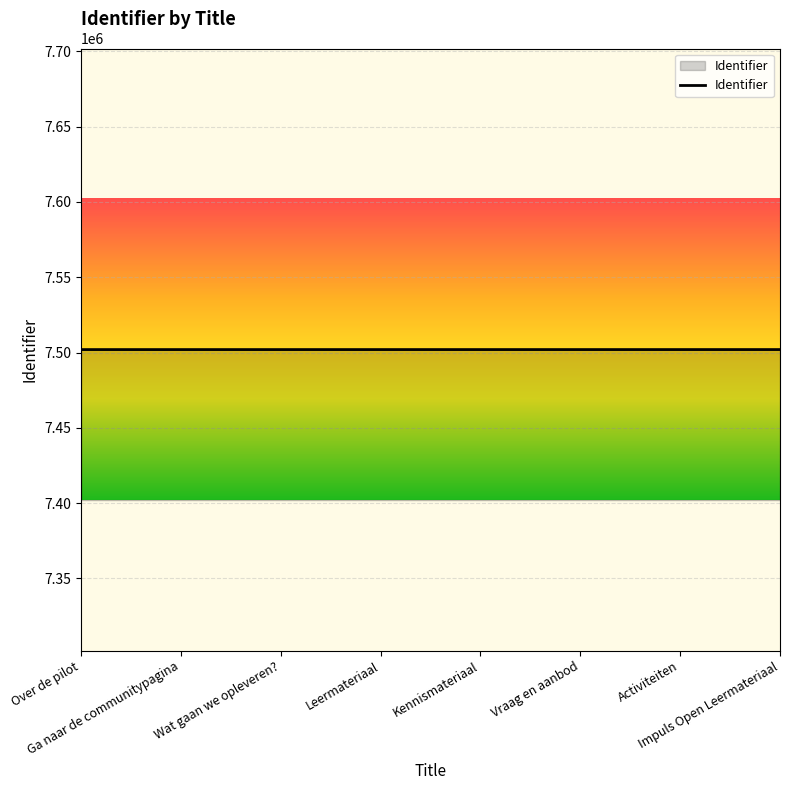

The chart shows a value of 5024564 at Wat gaan we opleveren?. True or false?

False